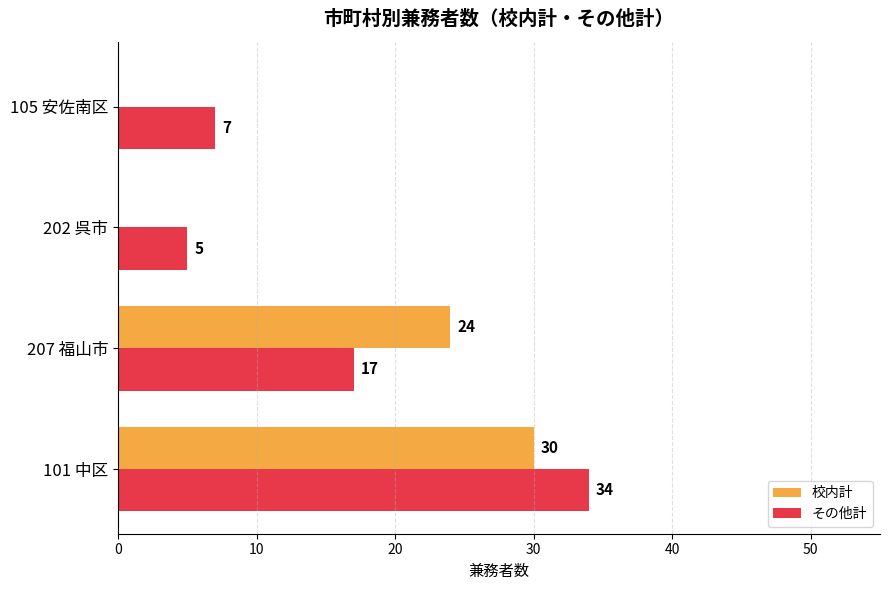

What is the maximum value shown in the chart?

34